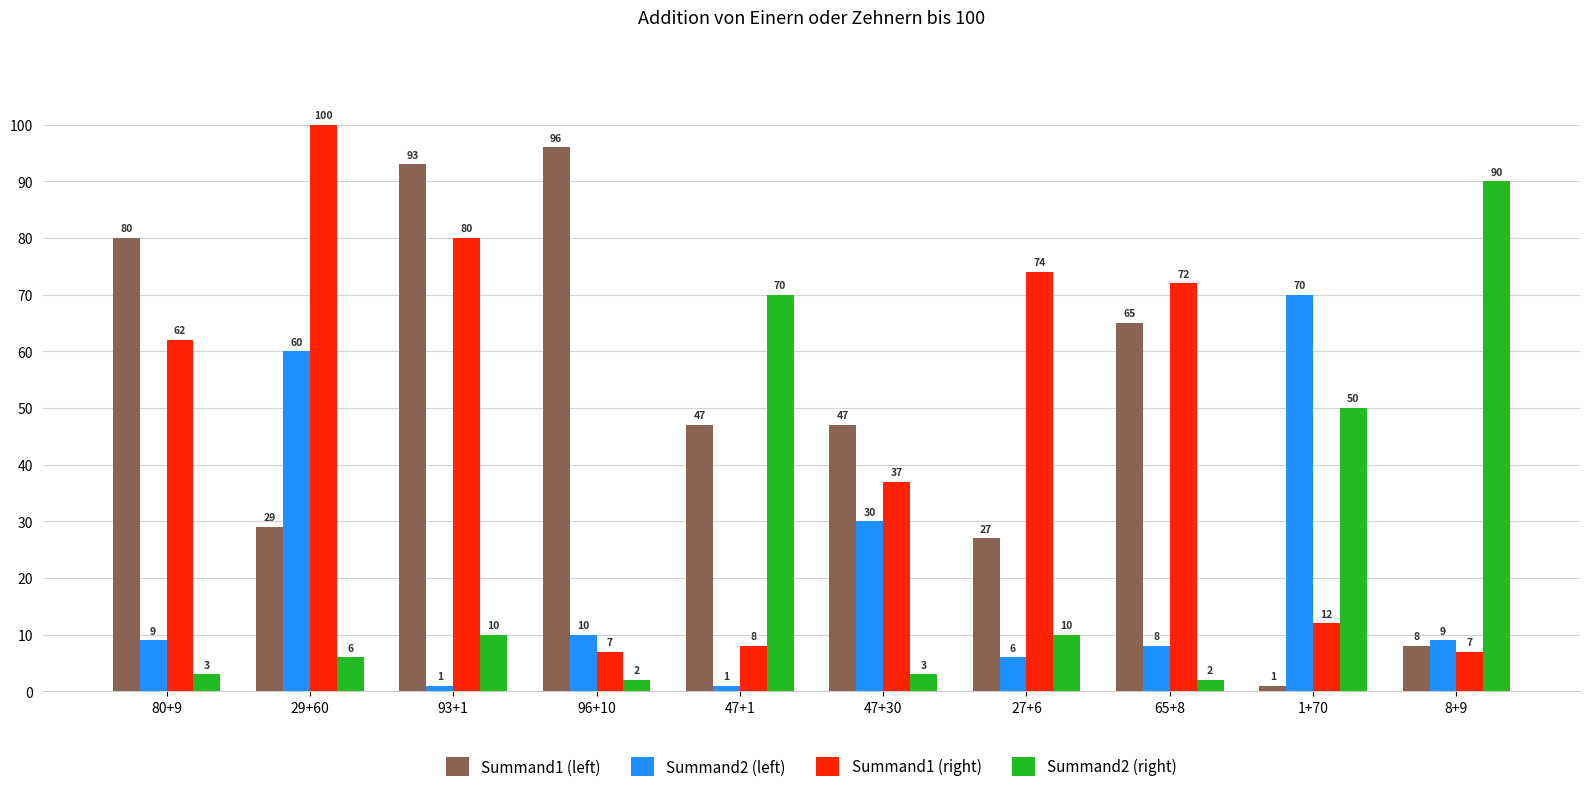

How many groups of bars are there?

10